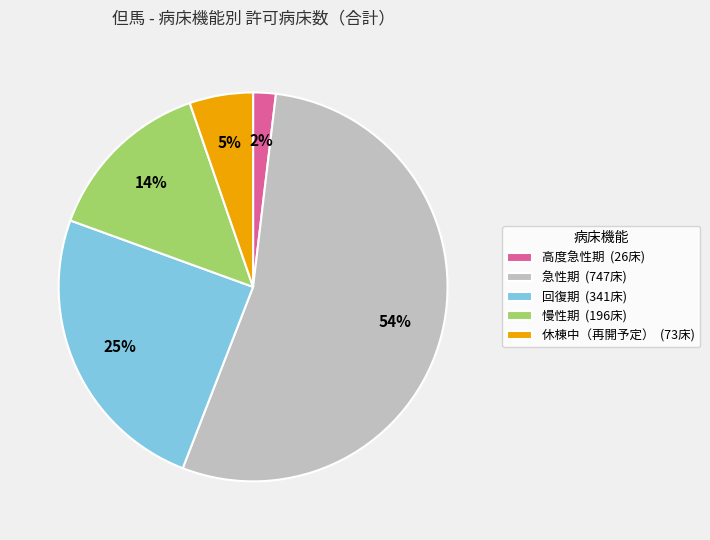

Is there any slice that represents more than half of the pie?

Yes